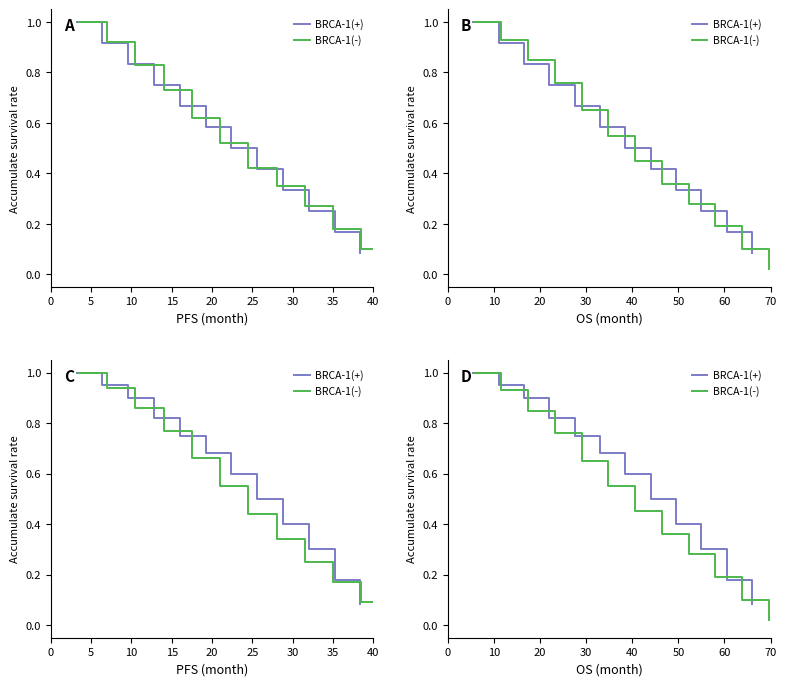

Reading left to right, what are all the values shown in this chart?

BRCA-1(+): 1.0	0.9	0.9	0.8	0.8	0.7	0.6	0.5	0.4	0.3	0.2	0.1
BRCA-1(-): 1.0	0.9	0.8	0.8	0.7	0.6	0.5	0.4	0.3	0.2	0.1	0.0